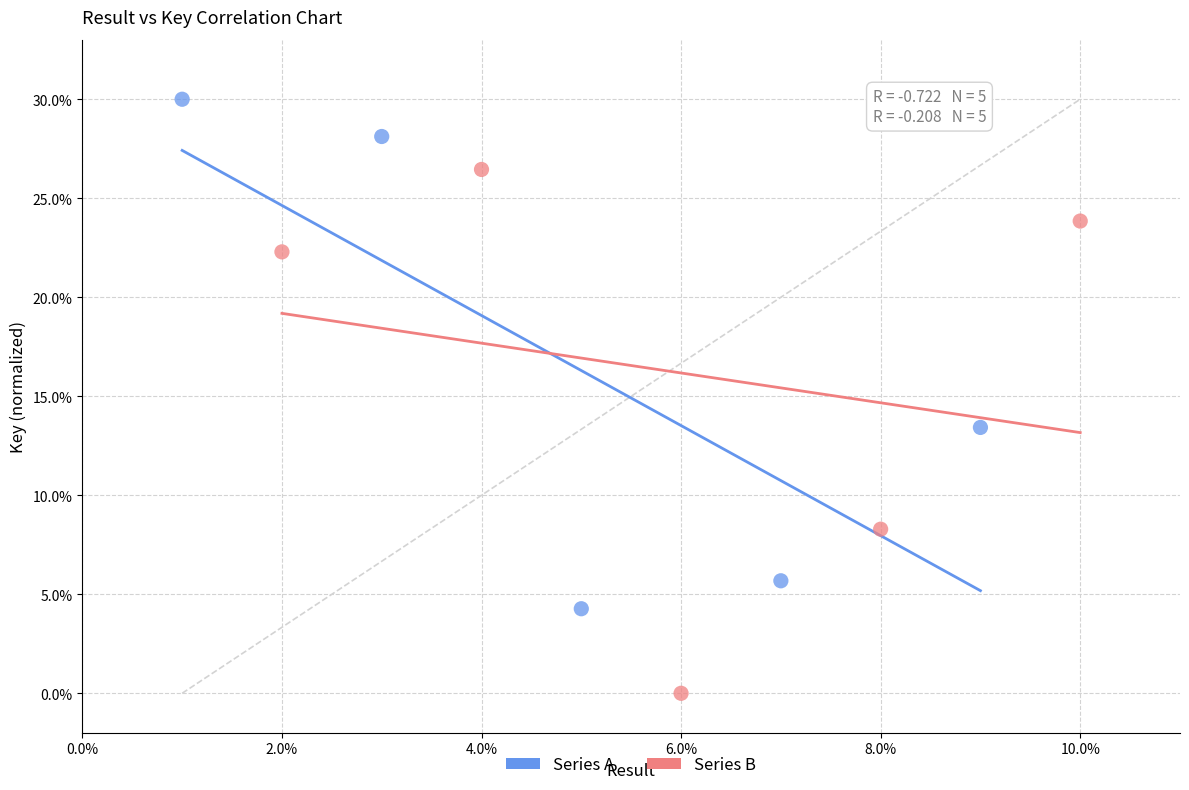

Which series contains the lowest Y value?

Series B